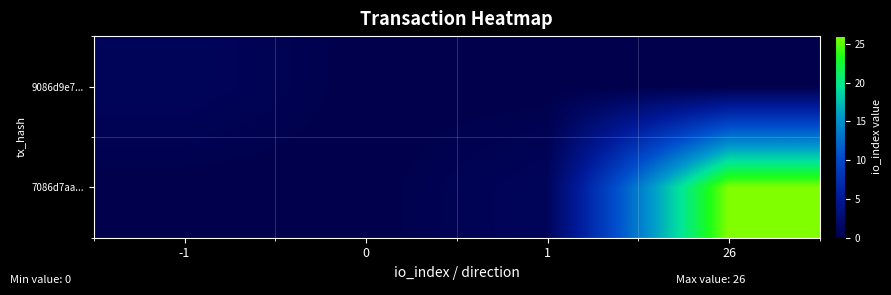

At which category does the chart reach its peak across all series?

26